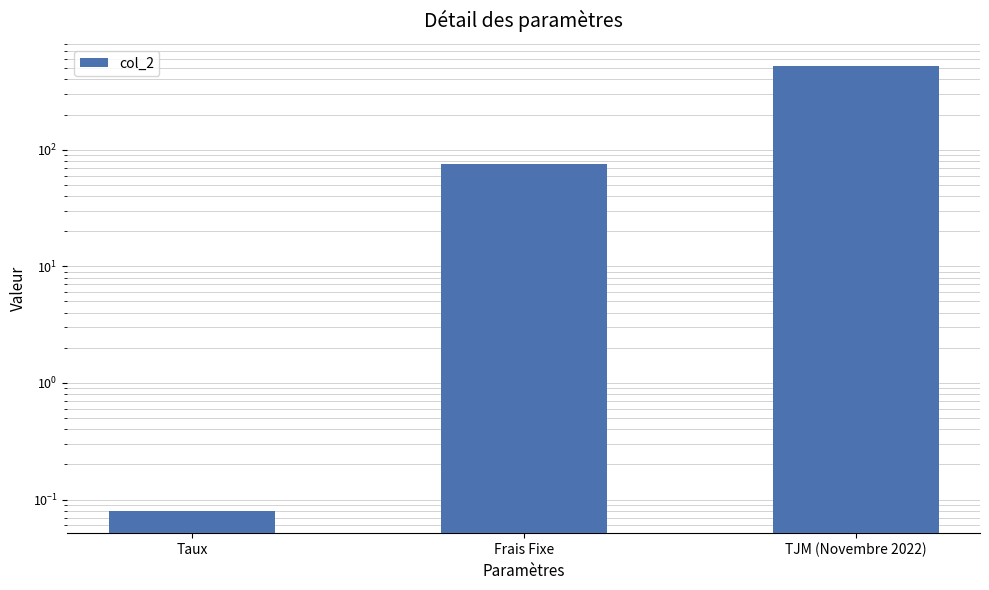

What is the difference between the maximum and second lowest values?

445.0